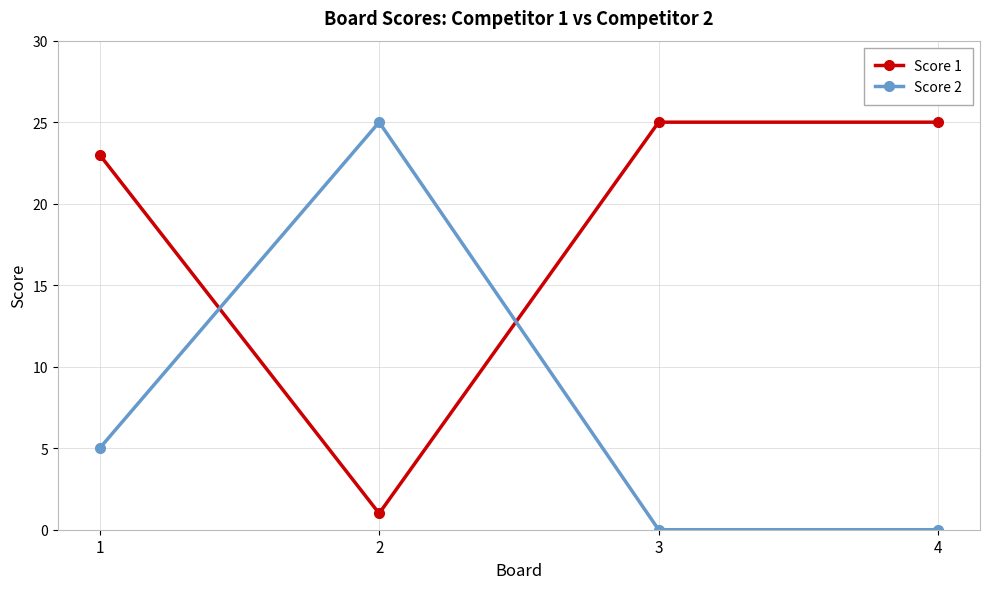

What is the maximum value shown in the chart?

25